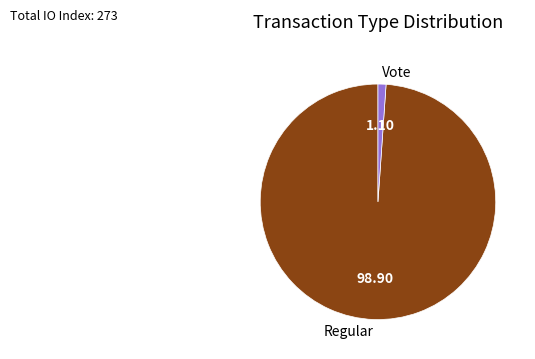

Which has a higher value, Vote or Regular?

Regular